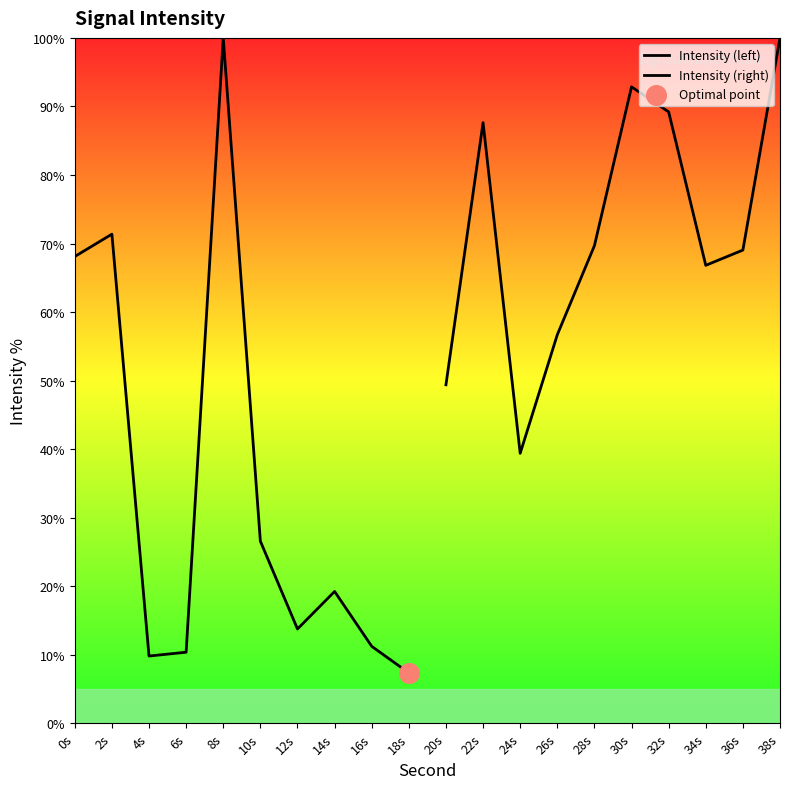

Which series has the largest total across all categories?

Intensity (right)